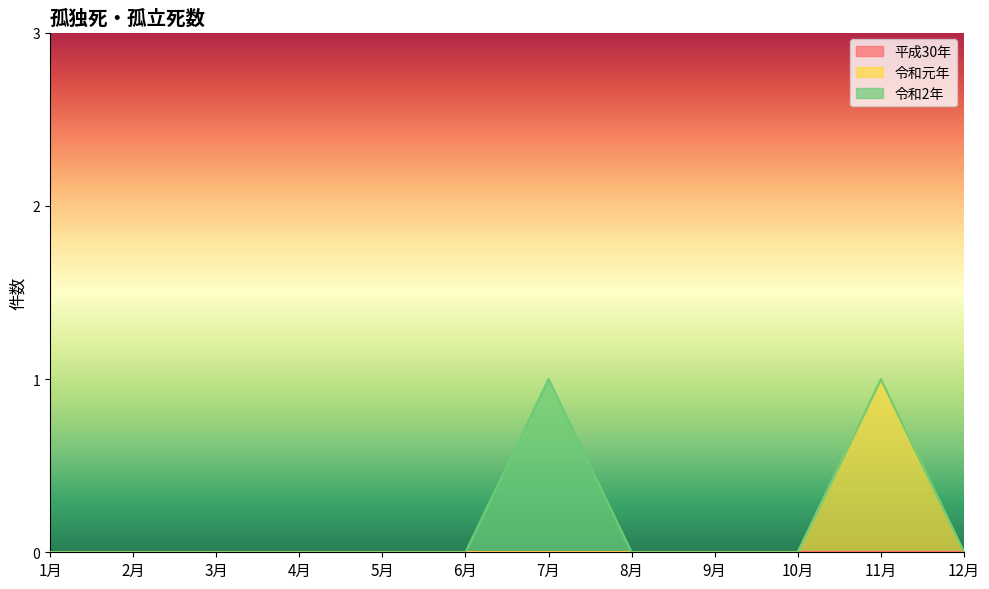

At which category is the sum across all series the highest?

7月